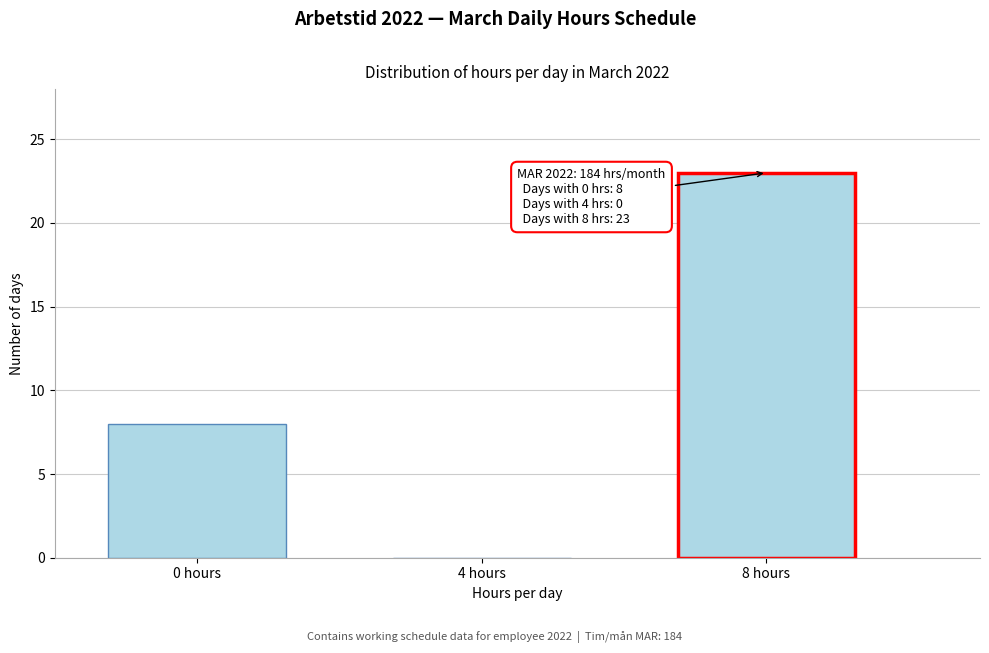

Reading left to right, list all the values displayed in this chart.

0 hours=8	4 hours=0	8 hours=23